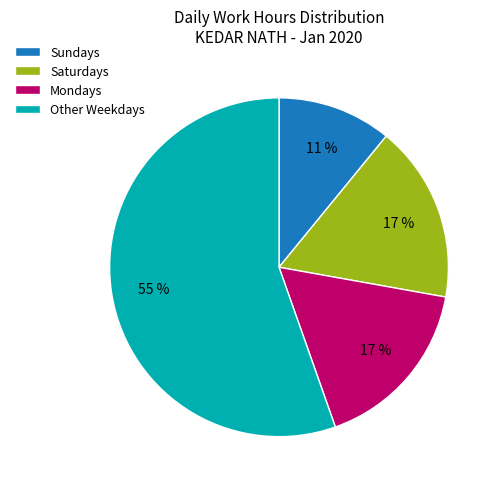

Which category has the smallest portion of the pie?

Sundays